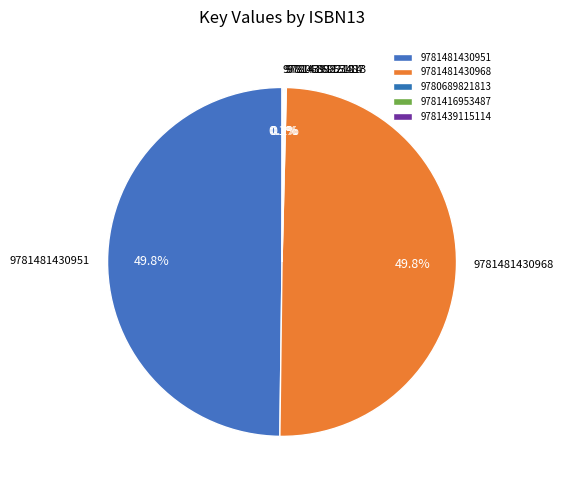

To the nearest percent, what is the average slice percentage?

20%